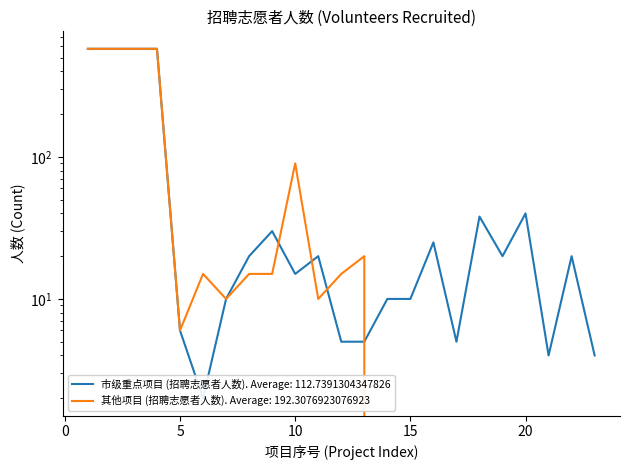

List the series in order of their peak value, lowest first.

市级重点项目 (招聘志愿者人数), 其他项目 (招聘志愿者人数)